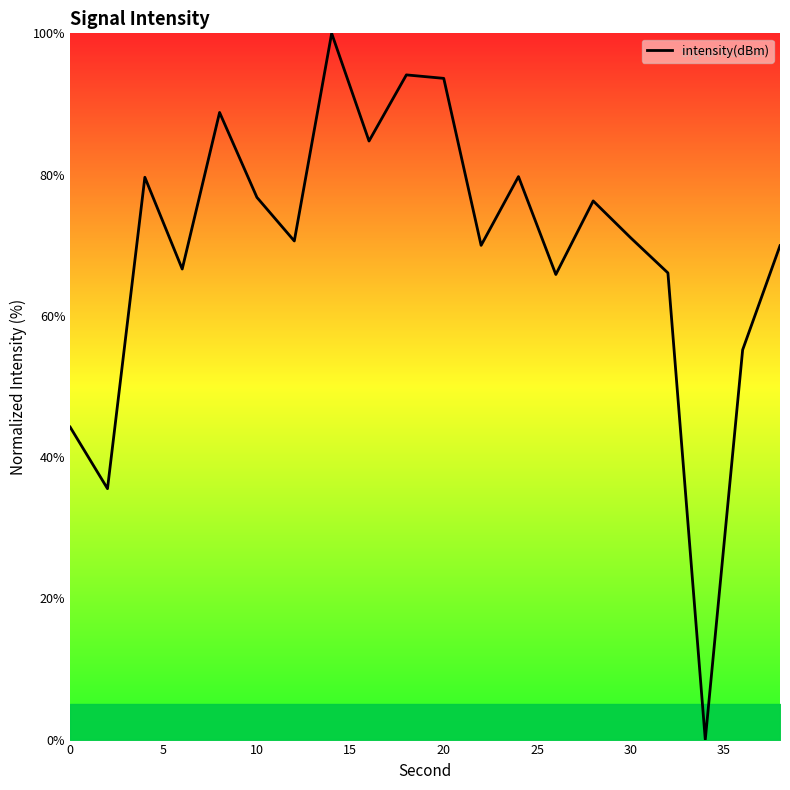

What is the difference between the maximum and minimum values?

100.0